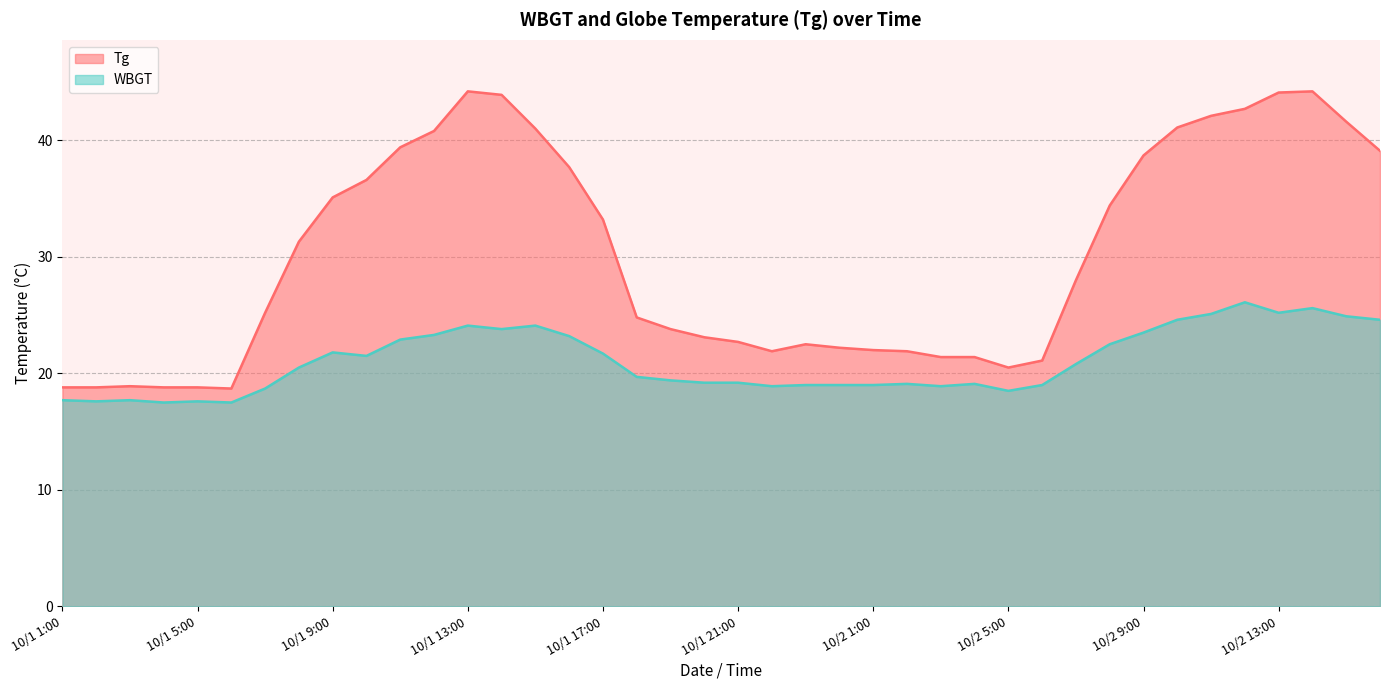

Which series changed the most between 10/1 5:00 and 10/2 10:00?

Tg